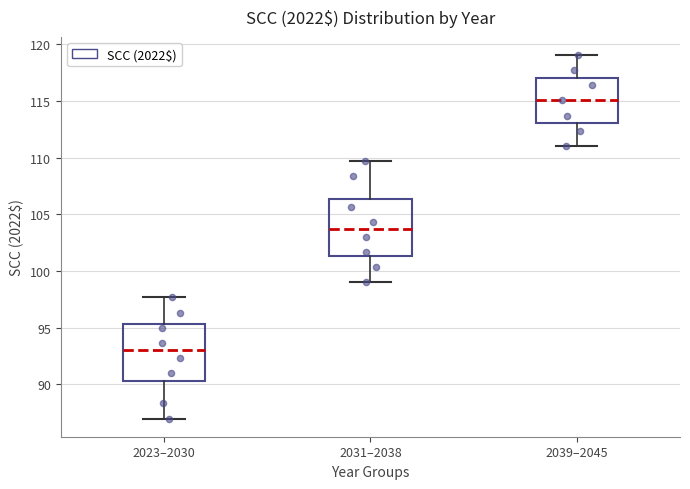

Where is the upper edge of the box for 2039–2045 on the y-axis? The values are not printed on the chart, so give them approximately, as read against the axis.

117.0